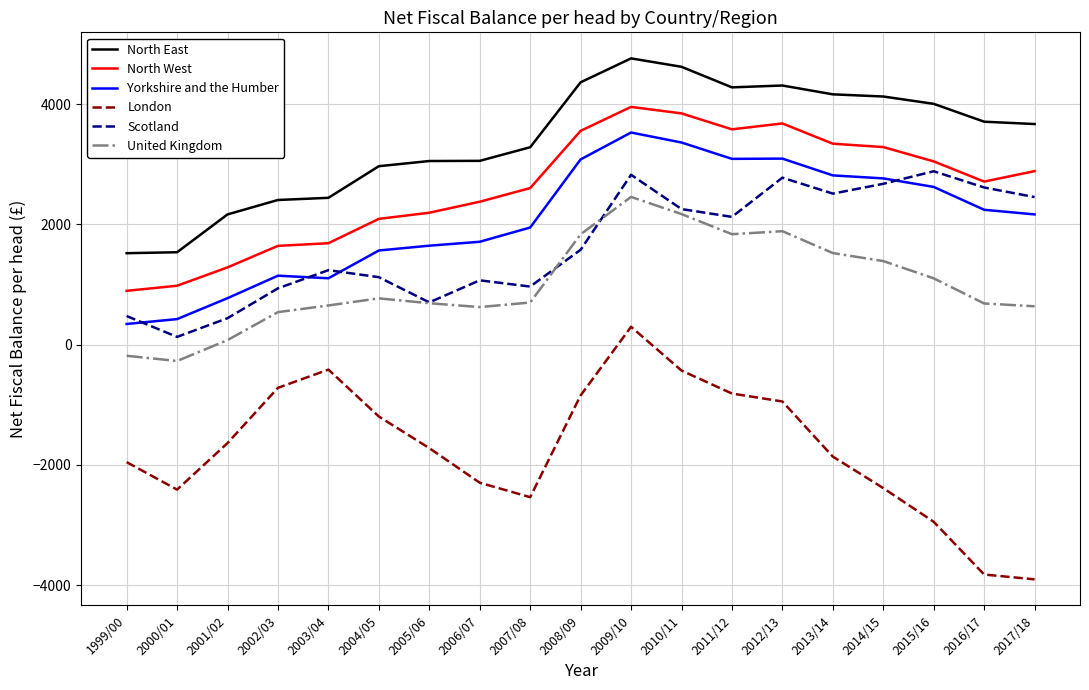

What is the maximum value shown in the chart?

4759